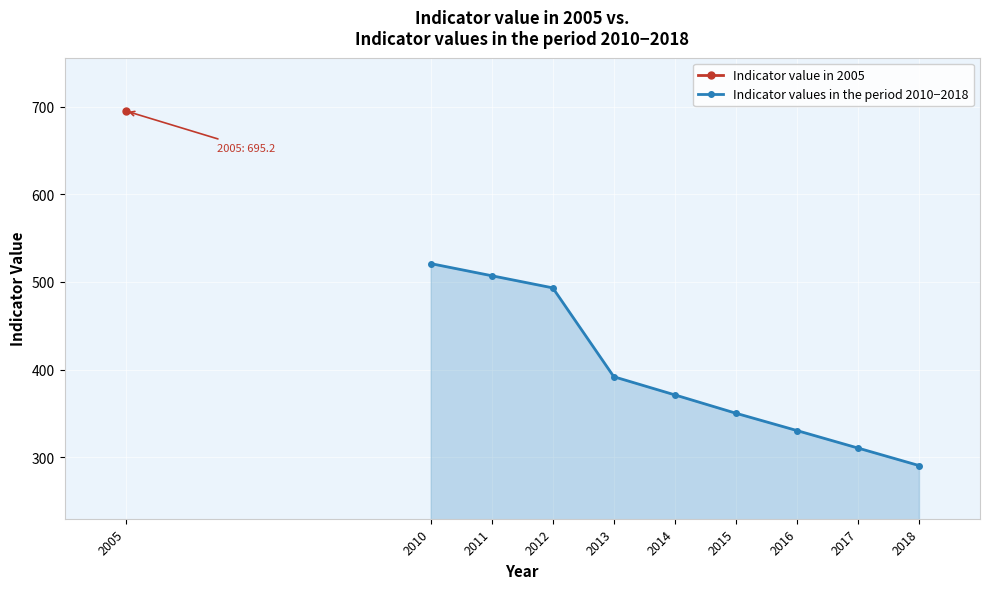

True or false: the data has more than 2 interior local peaks.

False